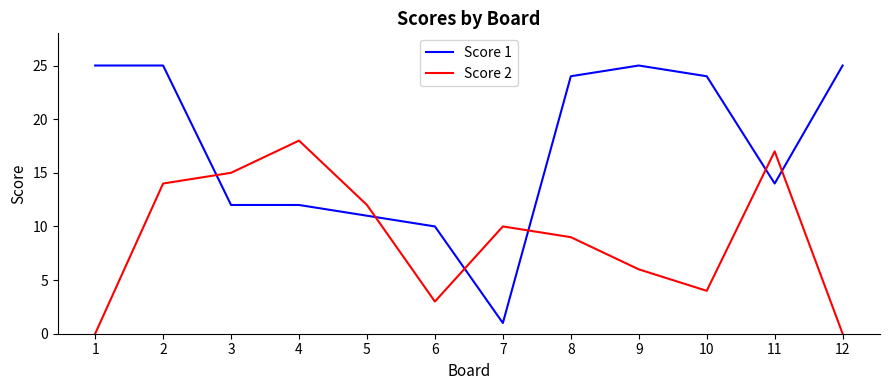

What is the spread (max minus min) of values at 11?

3